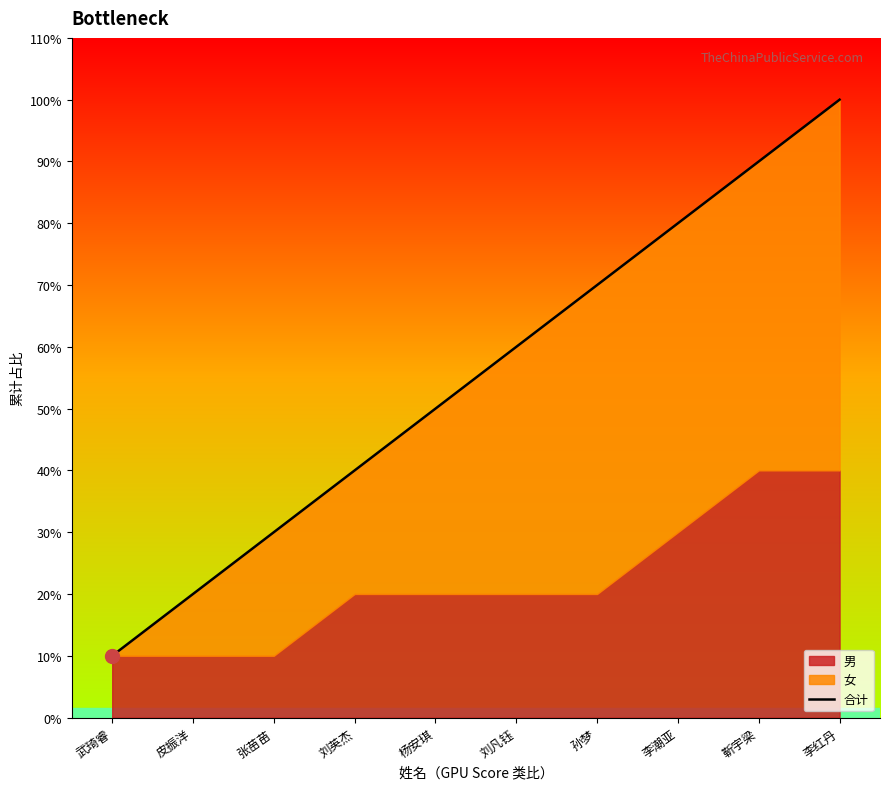

What is the average value?

6